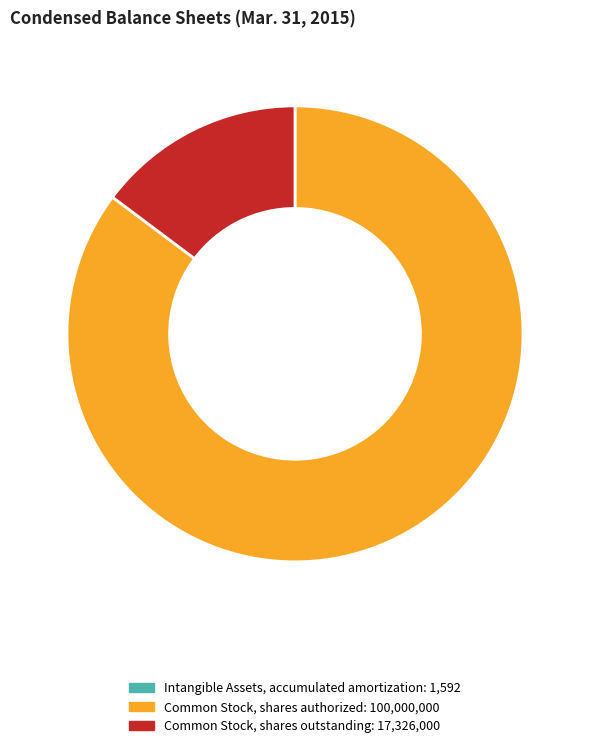

Which category has the biggest portion of the pie?

Common Stock, shares authorized